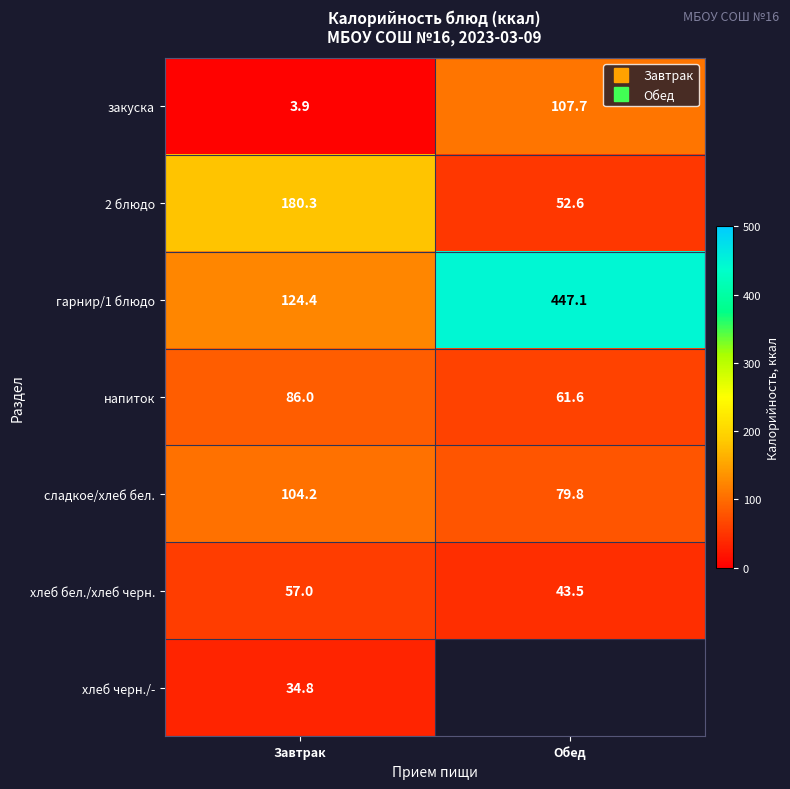

At Обед, list the series in order from smallest to largest.

хлеб бел./хлеб черн., 2 блюдо, напиток, сладкое/хлеб бел., закуска, гарнир/1 блюдо, хлеб черн./-